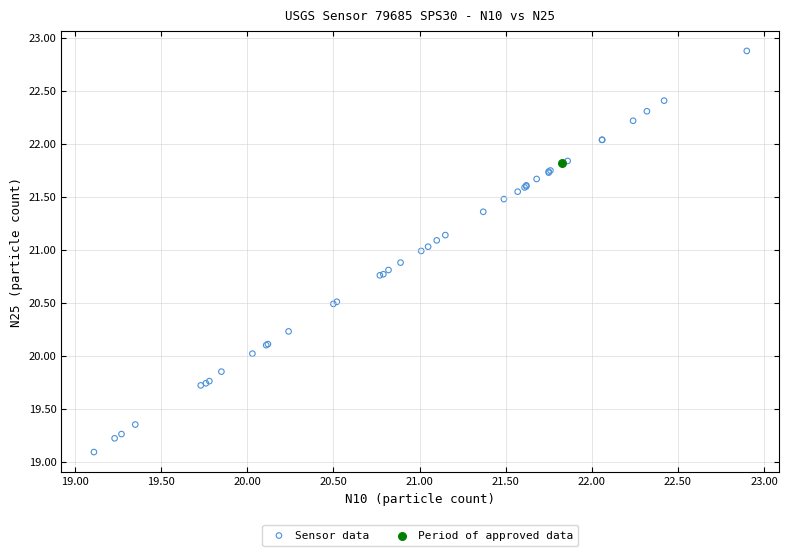

What are all the series names shown in the legend?

Sensor data, Period of approved data